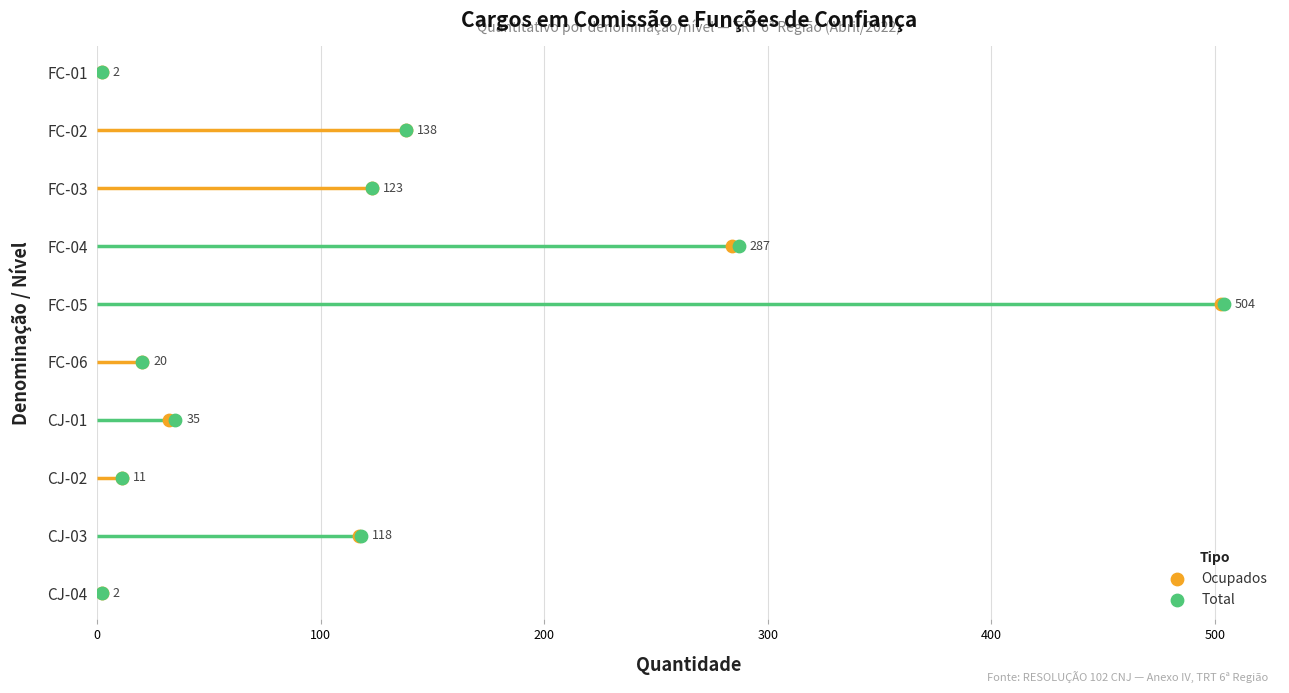

Which series has the largest Y range (max minus min)?

Ocupados